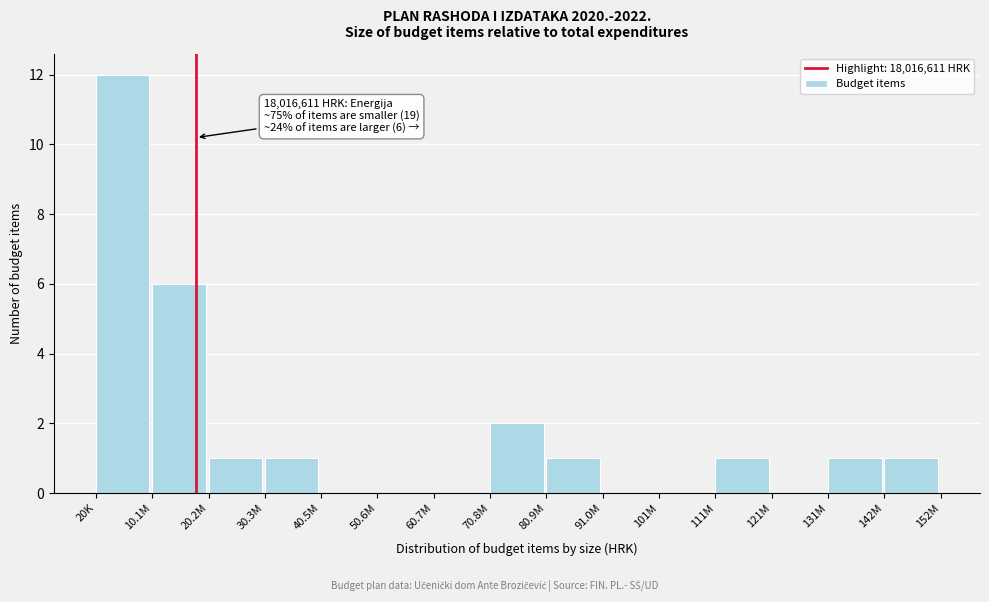

Reading left to right, extract all data points from this chart.

20K=12	10.1M=6	20.2M=1	30.3M=1	40.5M=0	50.6M=0	60.7M=0	70.8M=2	80.9M=1	91.0M=0	101M=0	111M=1	121M=0	131M=1	142M=1